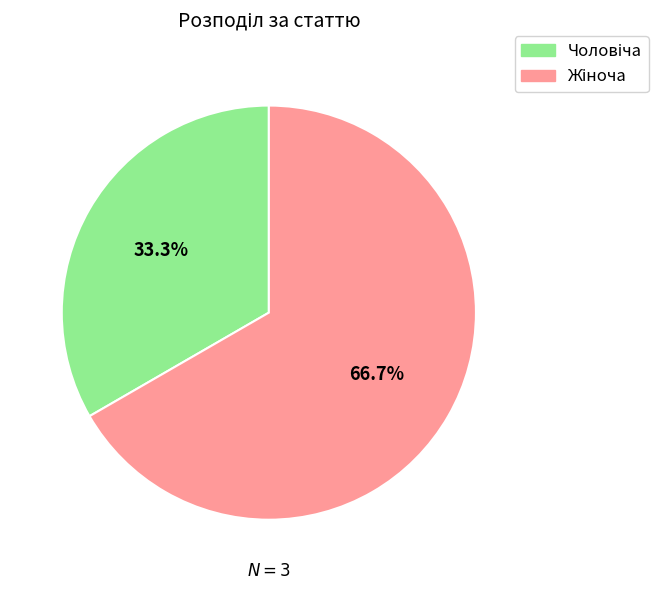

Is there a majority slice in this chart?

Yes